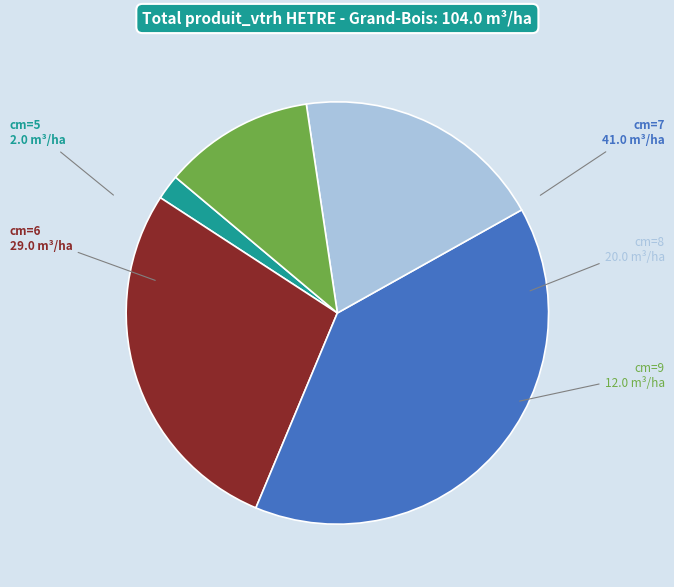

Which category has the biggest portion of the pie?

cm=7